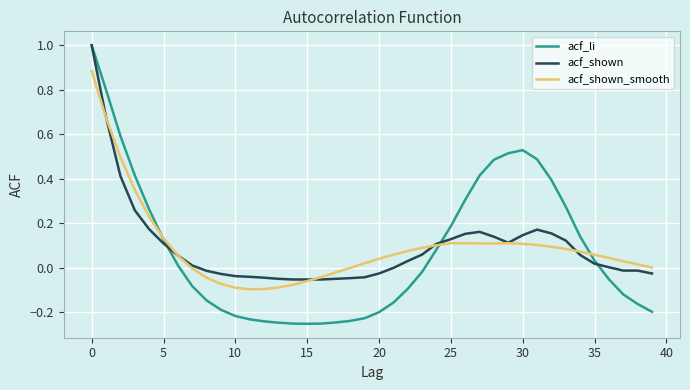

What is the maximum value shown in the chart?

1.0